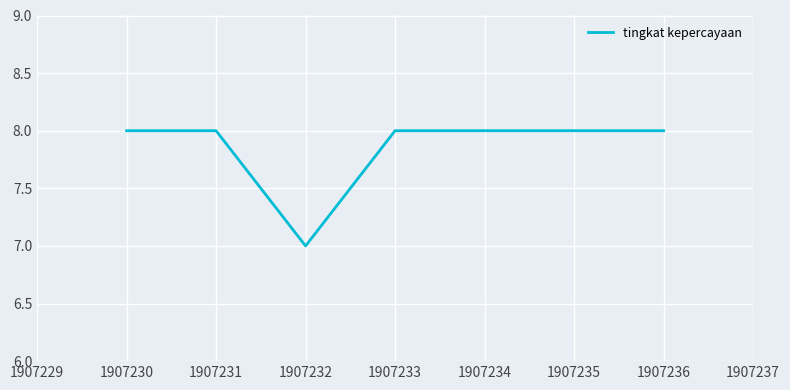

What is the greatest value displayed?

8